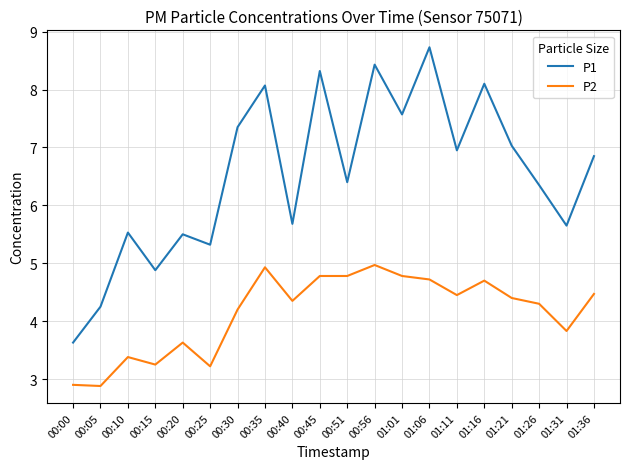

How many values in the P1 series are below 6?

8